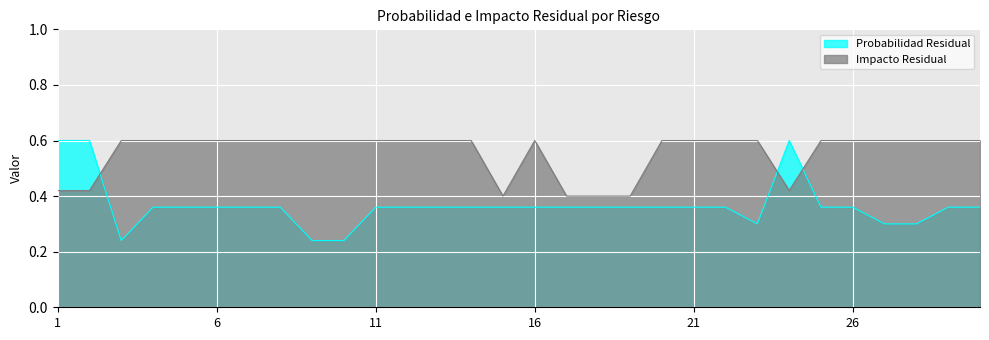

True or false: Probabilidad Residual and Impacto Residual intersect in this chart.

True